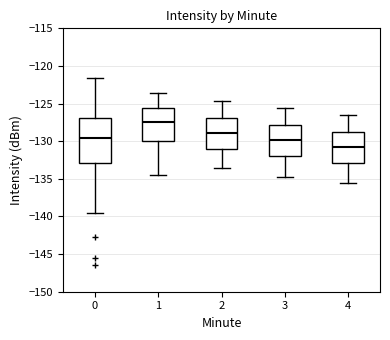

Comparing the boxes themselves (not the whiskers), which one is the tallest?

0